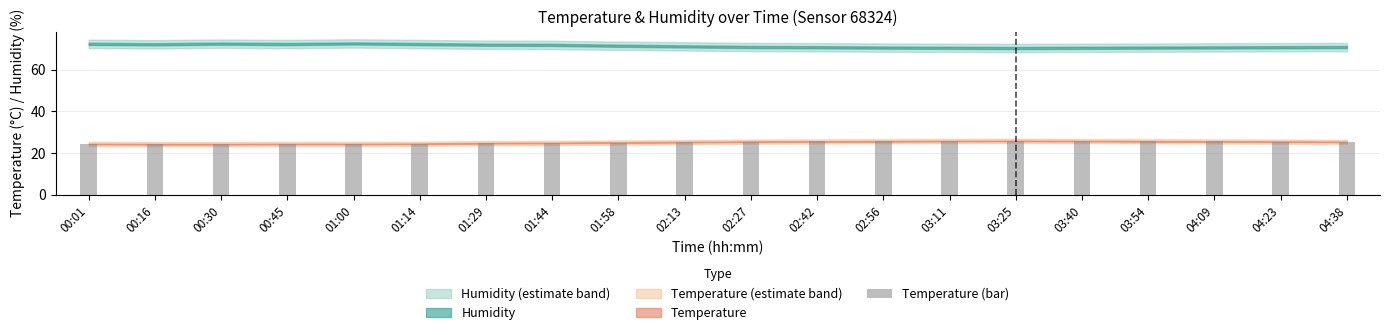

Is it true that the value at 03:40 is 38.5?

False